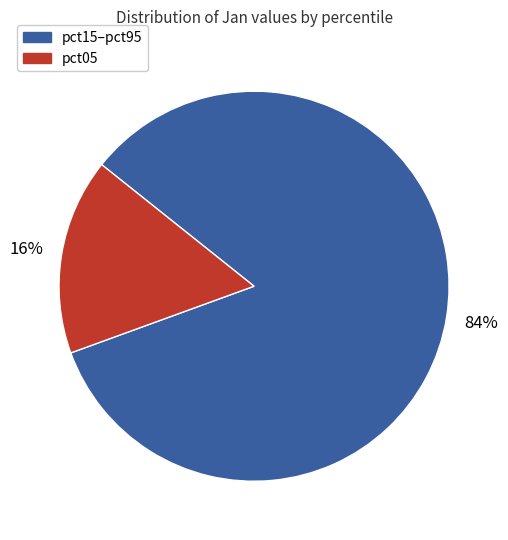

Is pct15–pct95 the majority of the pie?

Yes